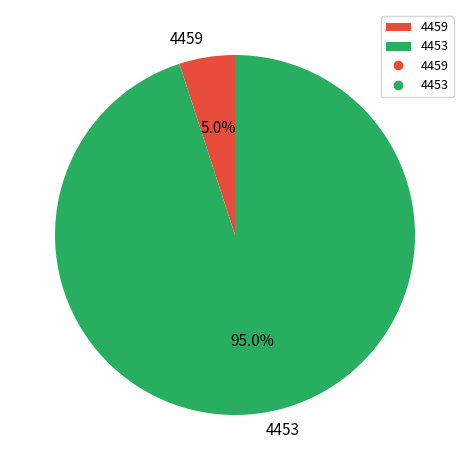

How many segments does this pie chart have?

2